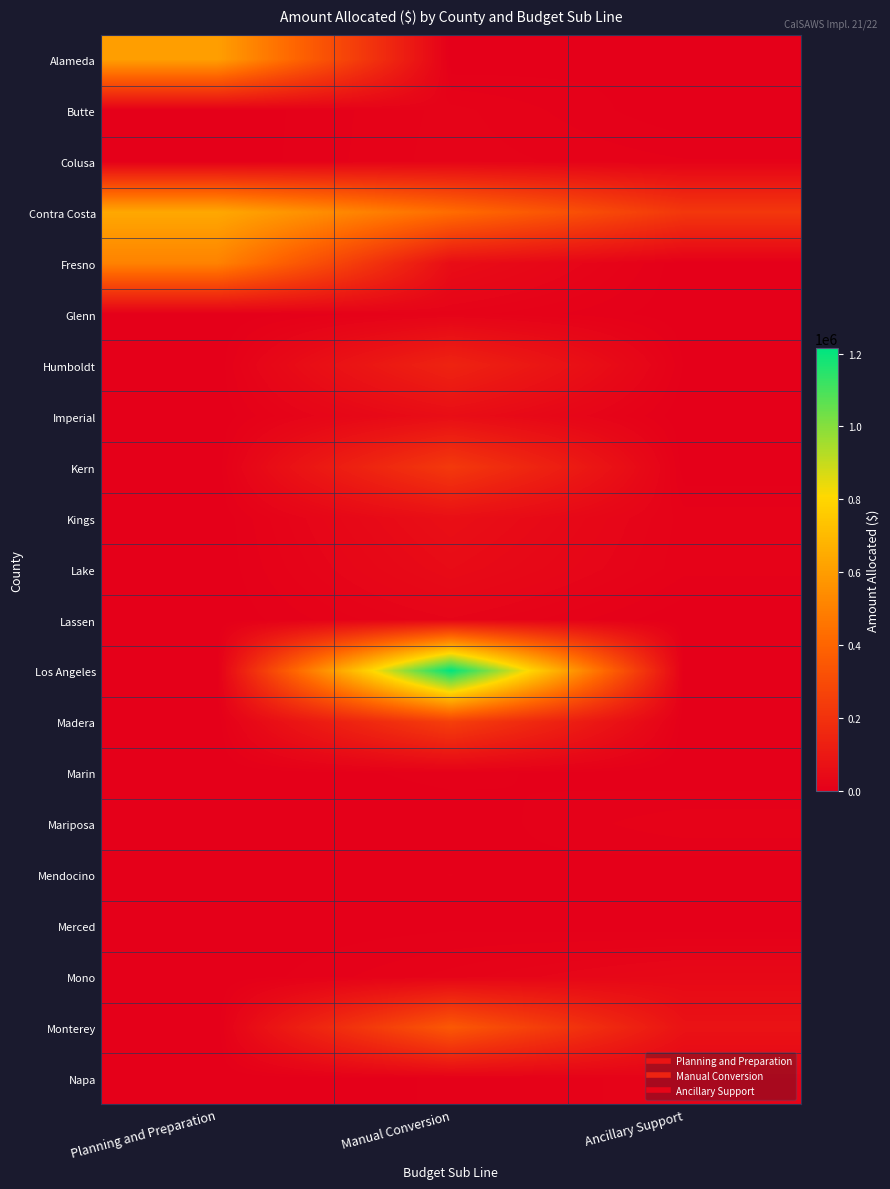

Count the number of data series in this chart.

21